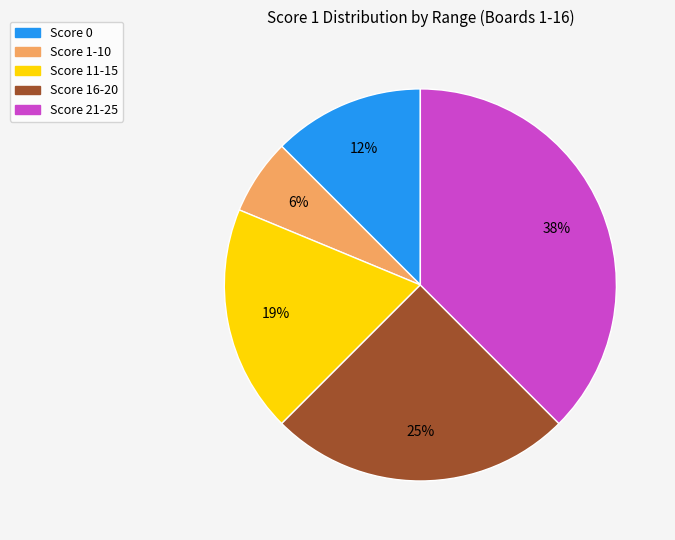

True or false: Score 11-15 accounts for 19% of the total.

True